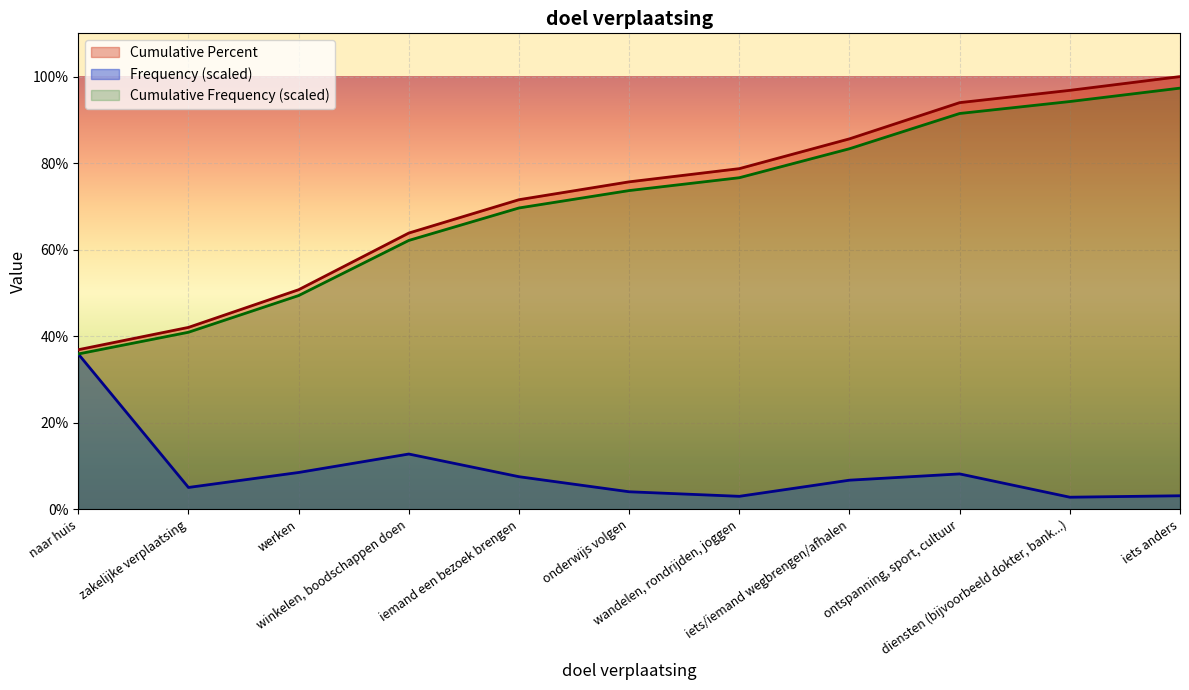

Reading left to right, extract all data points from this chart.

Cumulative Frequency: 35.9	40.9	49.4	62.1	69.6	73.7	76.6	83.3	91.5	94.2	97.3
Frequency: 35.9	5.0	8.5	12.7	7.5	4.0	3.0	6.7	8.1	2.8	3.1
Cumulative Percent: 36.9	42.0	50.7	63.8	71.5	75.7	78.7	85.6	94.0	96.8	100.0